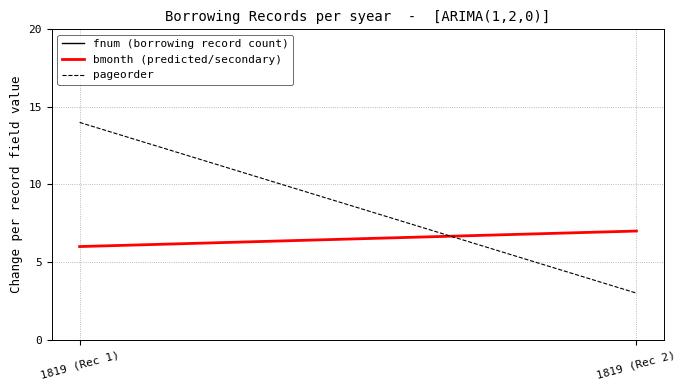

Between 1819 (Rec 1) and 1819 (Rec 2), which series saw the biggest shift?

fnum (borrowing record count)